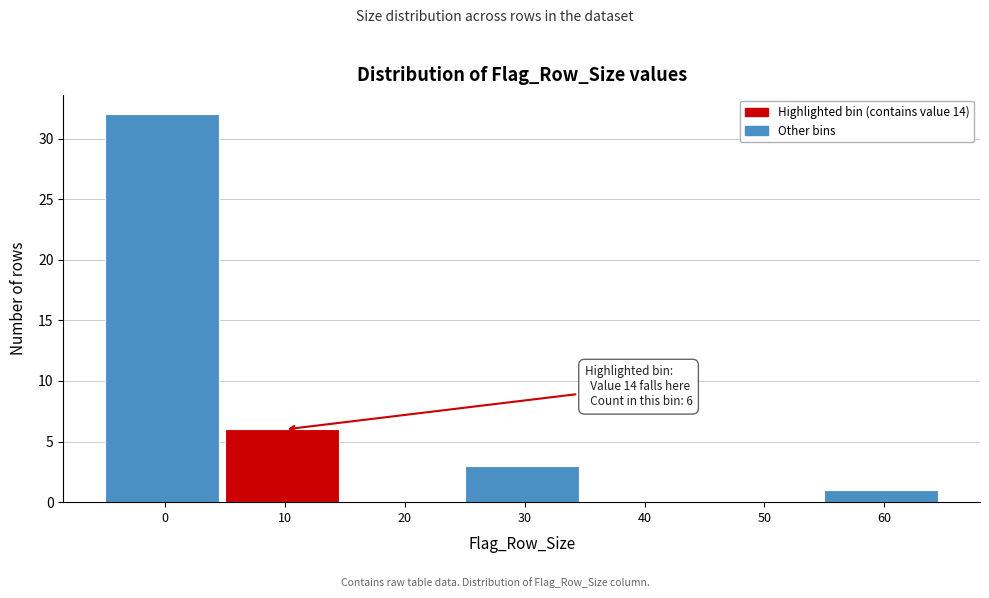

Reading left to right, list all the values displayed in this chart.

0=32	10=6	20=0	30=3	40=0	50=0	60=1